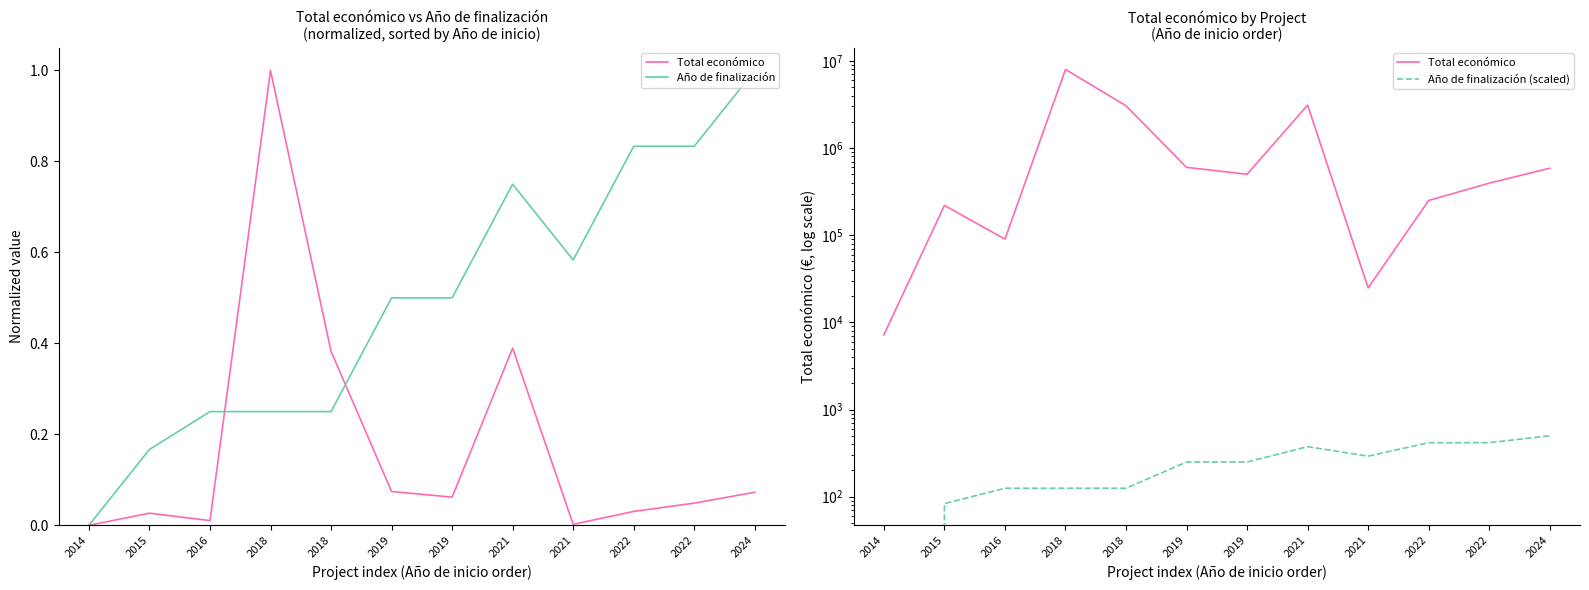

At which label does Año de finalización (scaled) reach its minimum?

2014